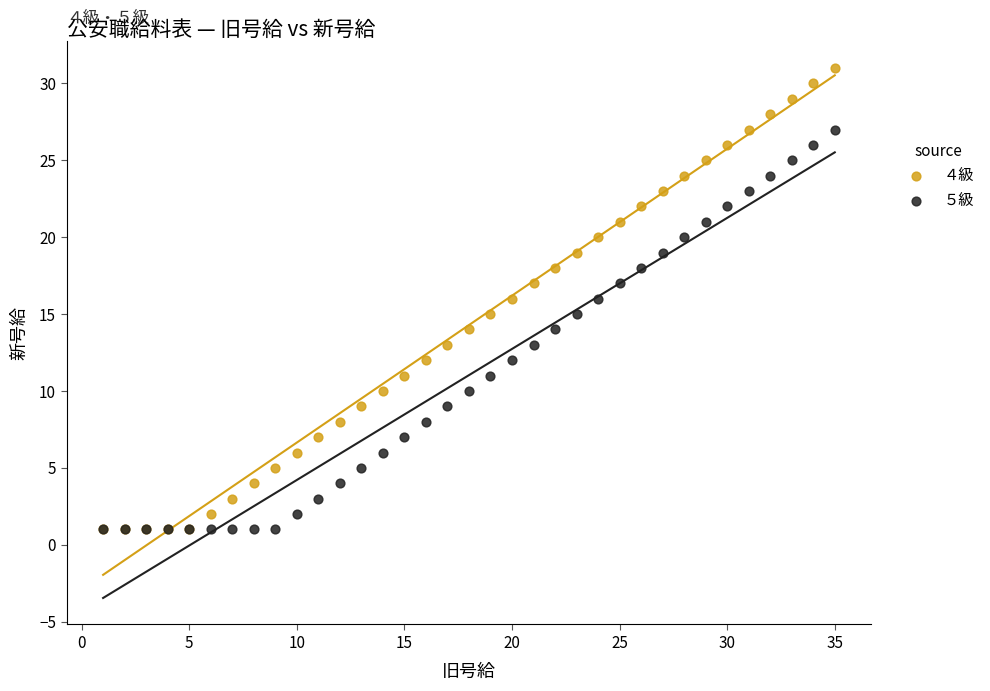

What are all the series names shown in the legend?

４級, ５級